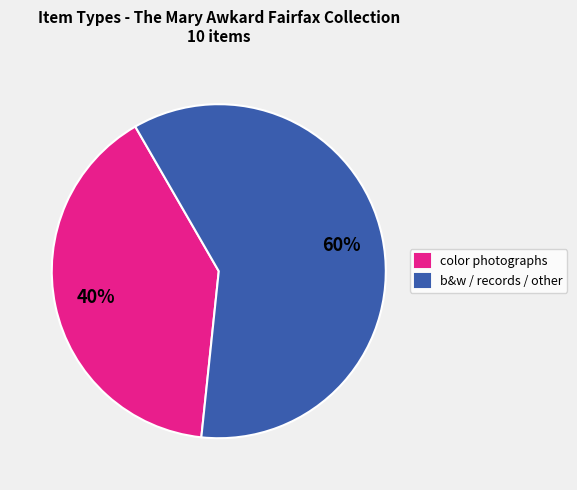

How many segments does this pie chart have?

2